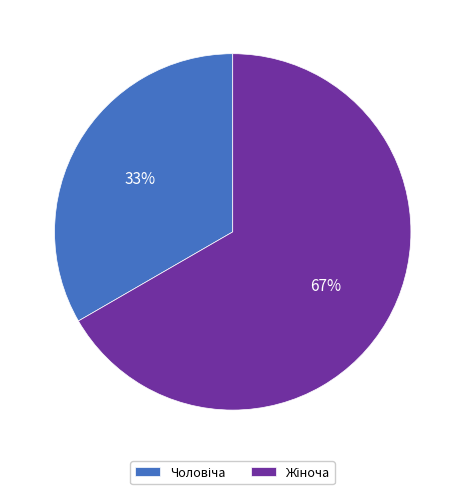

Is there any slice that represents more than half of the pie?

Yes